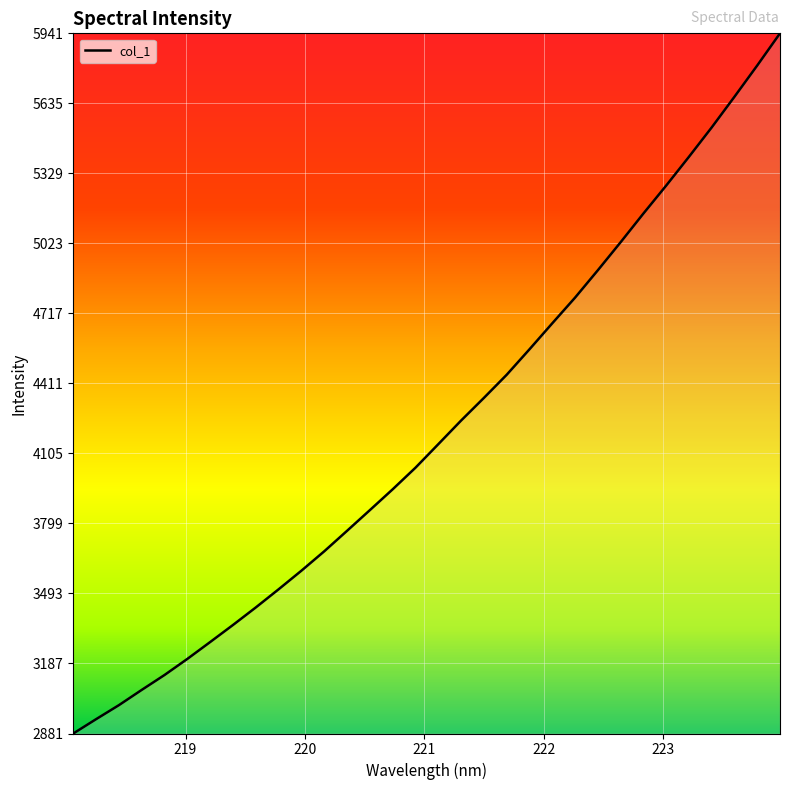

True or false: the data has more than 1 interior local peaks.

False